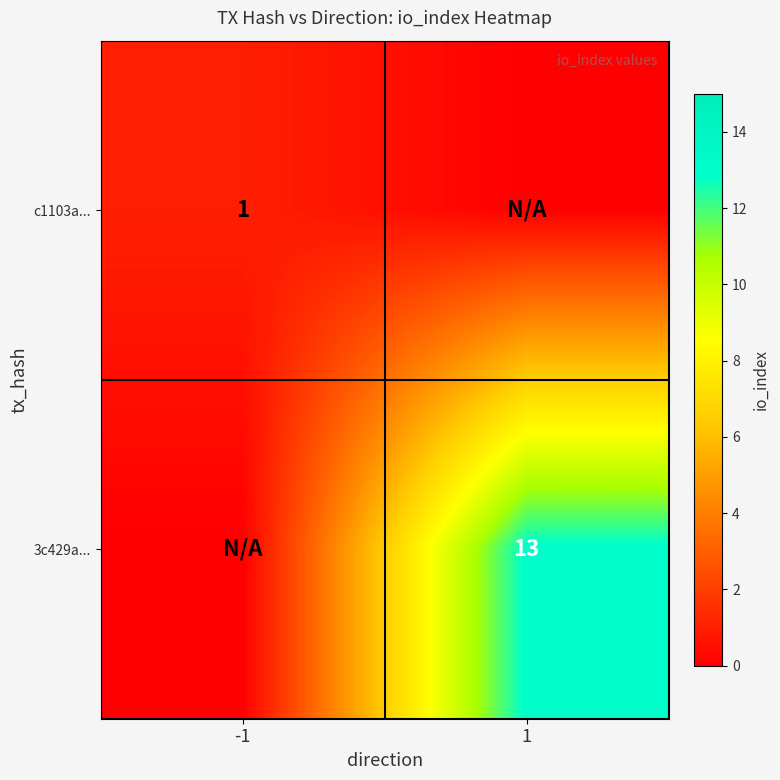

Is it true that 3c429a... equals 13 at 1?

True